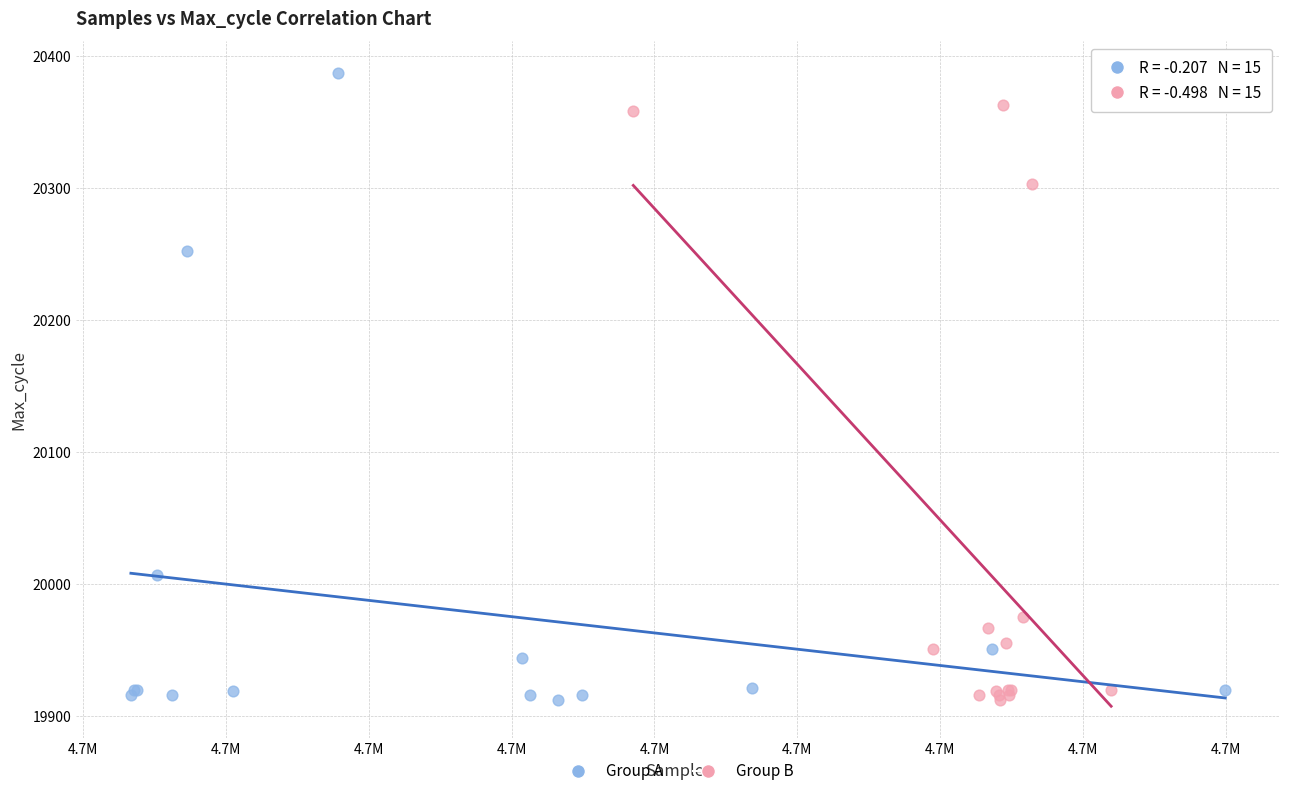

Which series has the largest Y range (max minus min)?

Group A